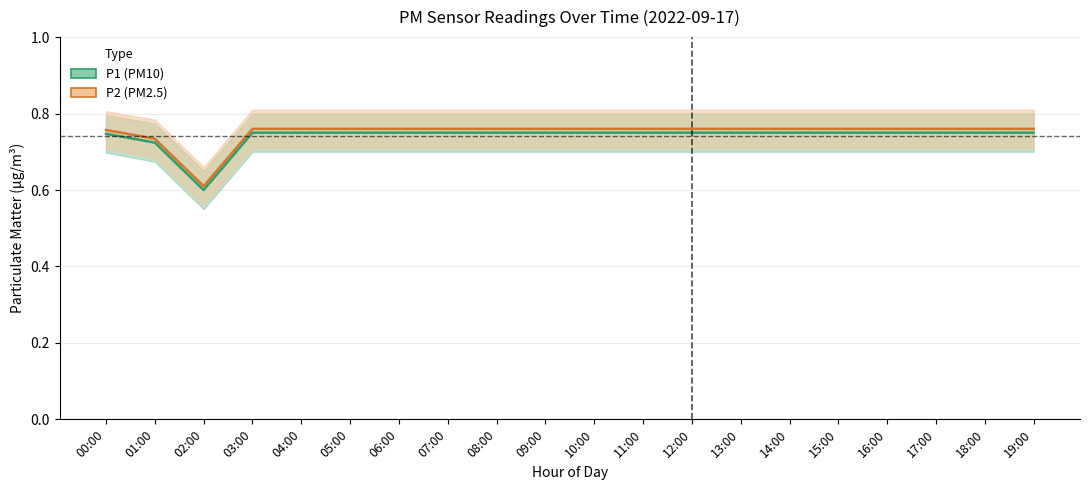

True or false: P2 and P1_upper cross at least once.

False